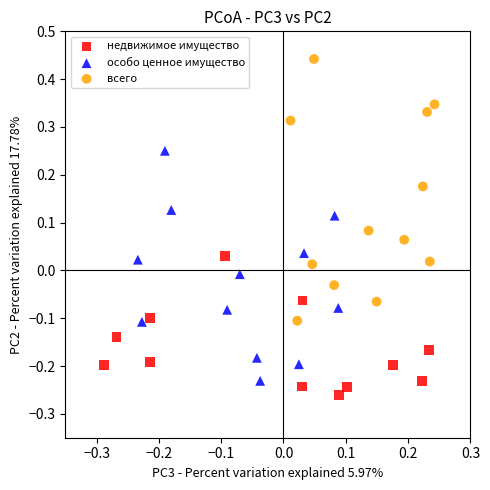

Which series contains the lowest Y value?

недвижимое имущество